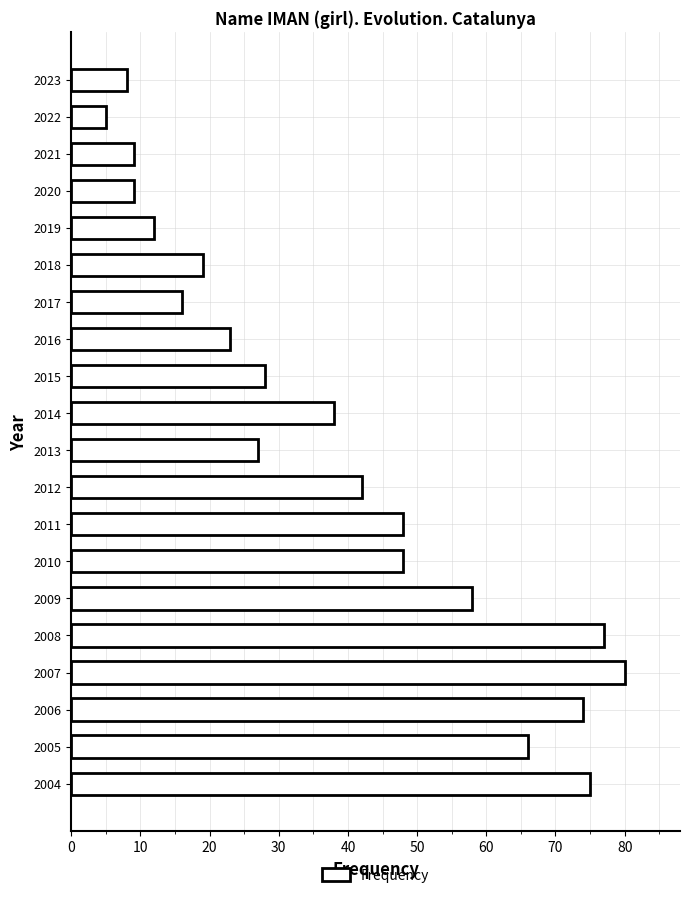

Are the bars grouped side by side (vs. stacked)?

No